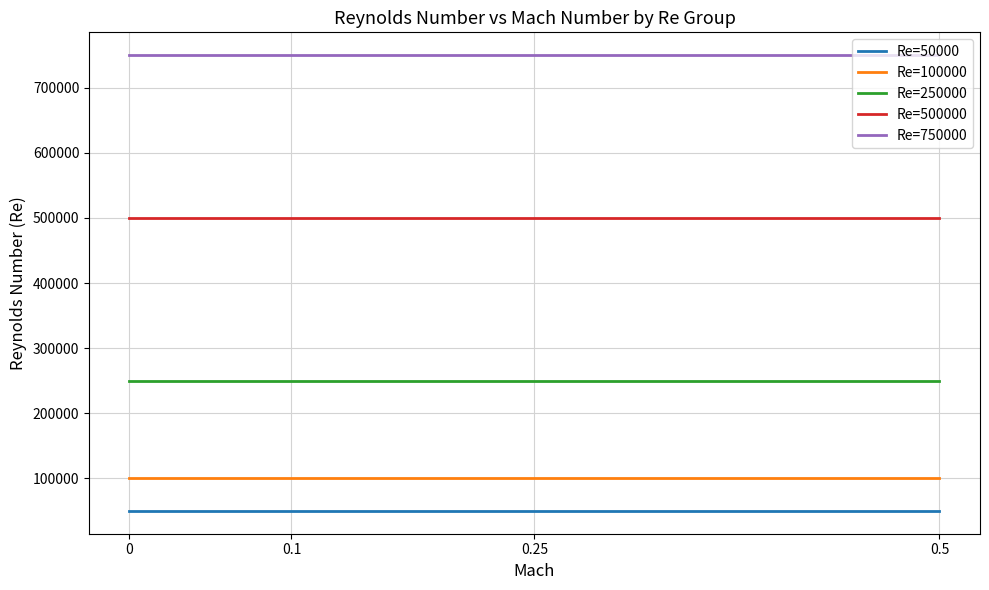

At 0.1, list the series in order from largest to smallest.

Re=750000, Re=500000, Re=250000, Re=100000, Re=50000